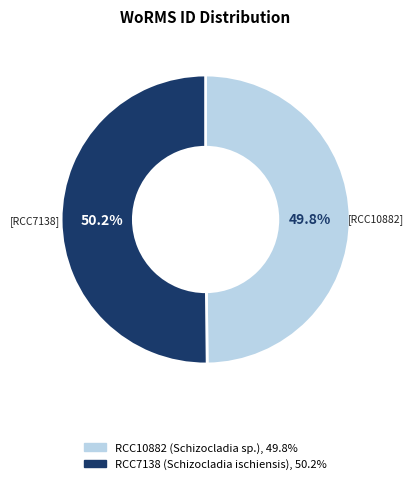

Is it true that RCC7138 is 50% of the pie?

True